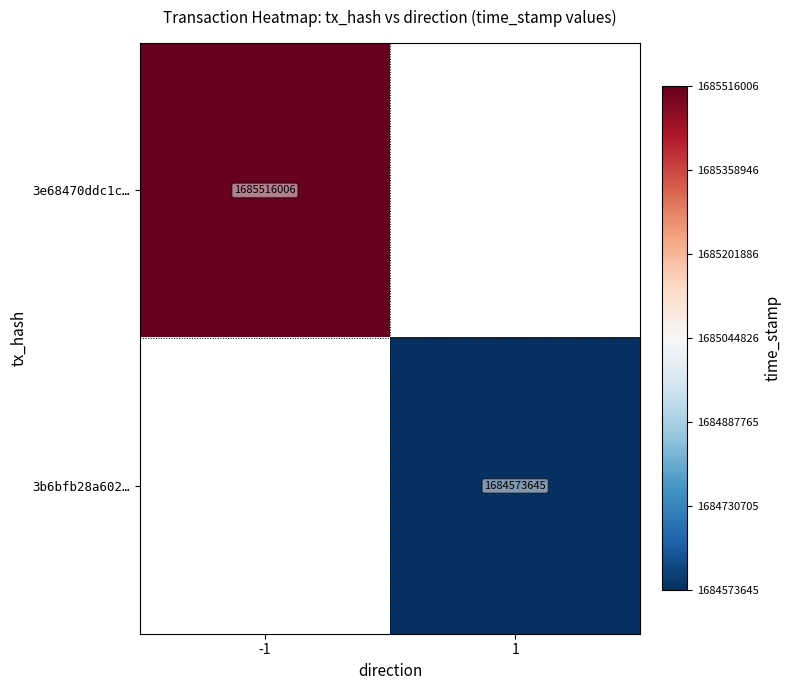

The 3e68470ddc1c… series shows 2391774272 at -1. True or false?

False